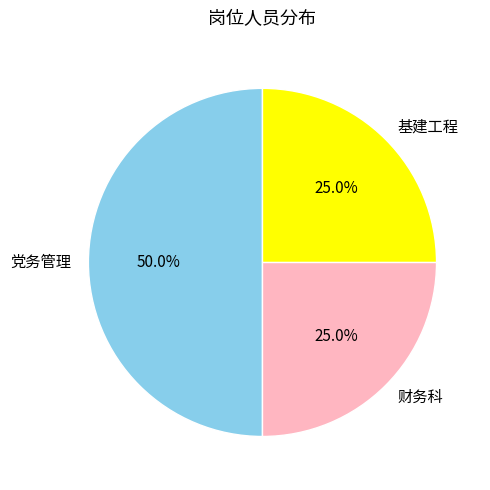

Which slice is the largest?

党务管理